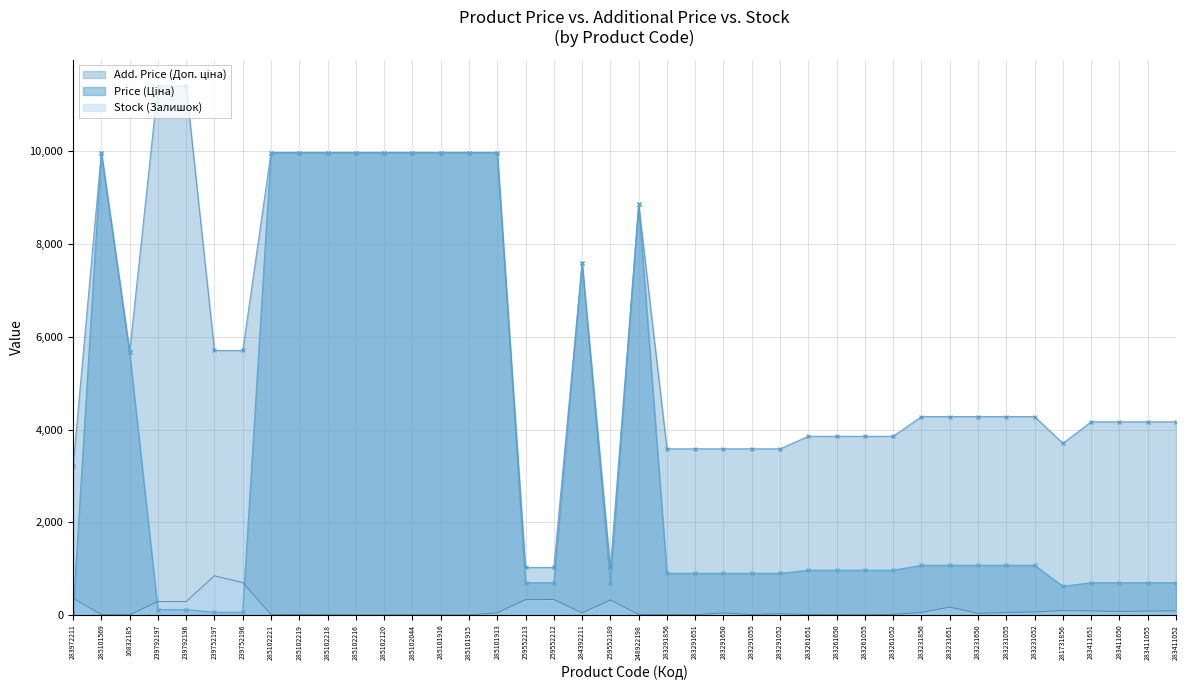

Reading left to right, extract all data points from this chart.

Price (Ціна): 32.0	9975.0	5673.8	114.1	114.1	57.0	57.0	9975.0	9975.0	9975.0	9975.0	9975.0	9975.0	9975.0	9975.0	9975.0	693.7	693.7	7596.5	693.7	8856.7	895.9	895.9	895.9	895.9	895.9	963.5	963.5	963.5	963.5	1069.8	1069.8	1069.8	1069.8	1069.8	617.0	694.3	694.3	694.3	694.3
Add. Price (Доп. ціна): 3205.0	9975.0	5673.8	11410.0	11410.0	5705.0	5705.0	9975.0	9975.0	9975.0	9975.0	9975.0	9975.0	9975.0	9975.0	9975.0	1024.6	1024.6	7596.5	1024.6	8856.7	3583.6	3583.6	3583.6	3583.6	3583.6	3854.0	3854.0	3854.0	3854.0	4279.1	4279.1	4279.1	4279.1	4279.1	3701.9	4165.6	4165.6	4165.6	4165.6
Stock (Залишок): 360.0	7.0	2.0	289.0	290.0	845.0	698.0	5.0	9.0	3.0	0.0	0.0	1.0	0.0	0.0	45.0	330.0	333.0	43.0	322.0	11.0	7.0	6.0	43.0	9.0	26.0	8.0	6.0	4.0	12.0	54.0	169.0	34.0	53.0	64.0	94.0	87.0	75.0	84.0	87.0